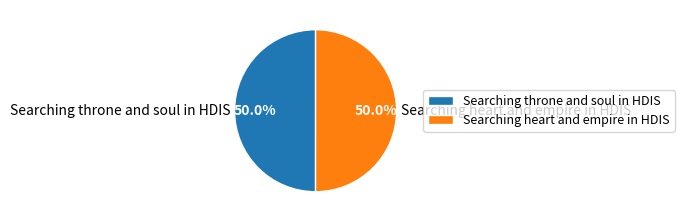

What is the ratio of the value at Searching throne and soul in HDIS to the value at Searching heart and empire in HDIS?

1.0